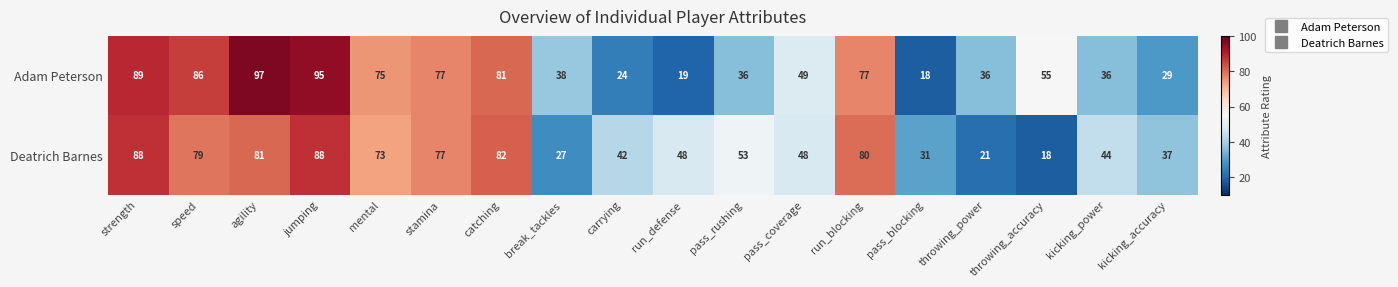

What is the smallest value displayed?

18